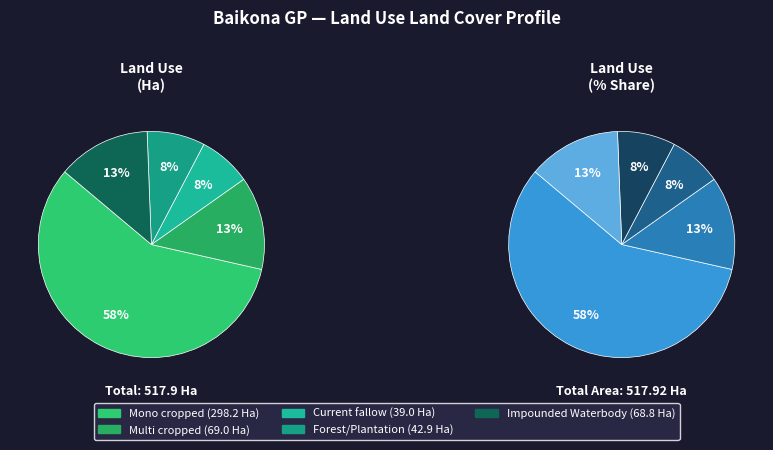

What is the total percentage of Current fallow and Mono cropped?

65.1%